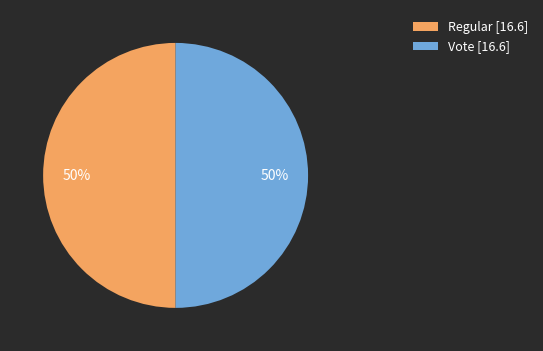

What percentage is the Vote slice, to the nearest percent?

50%